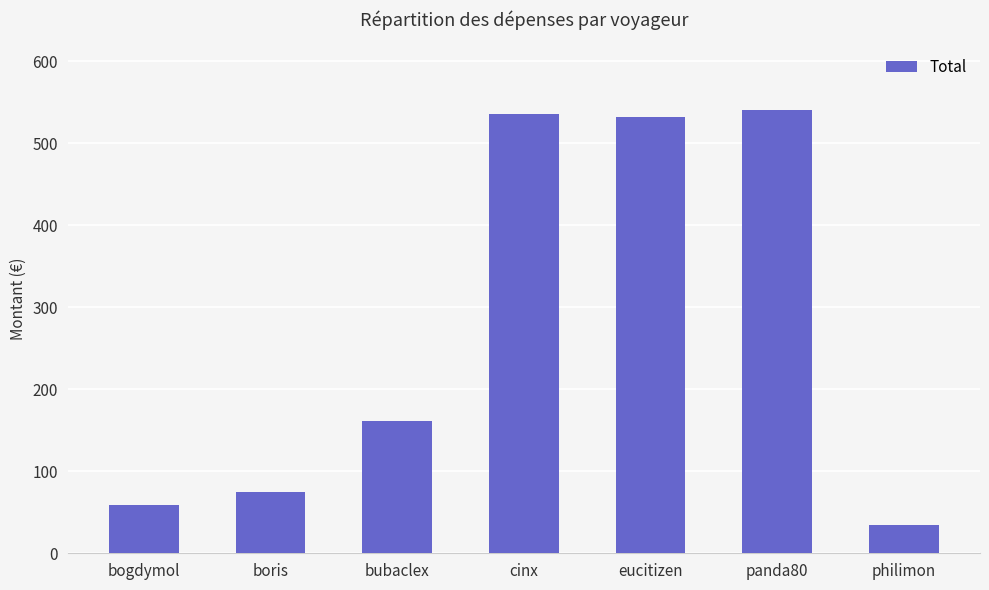

What position from the right is bogdymol?

7